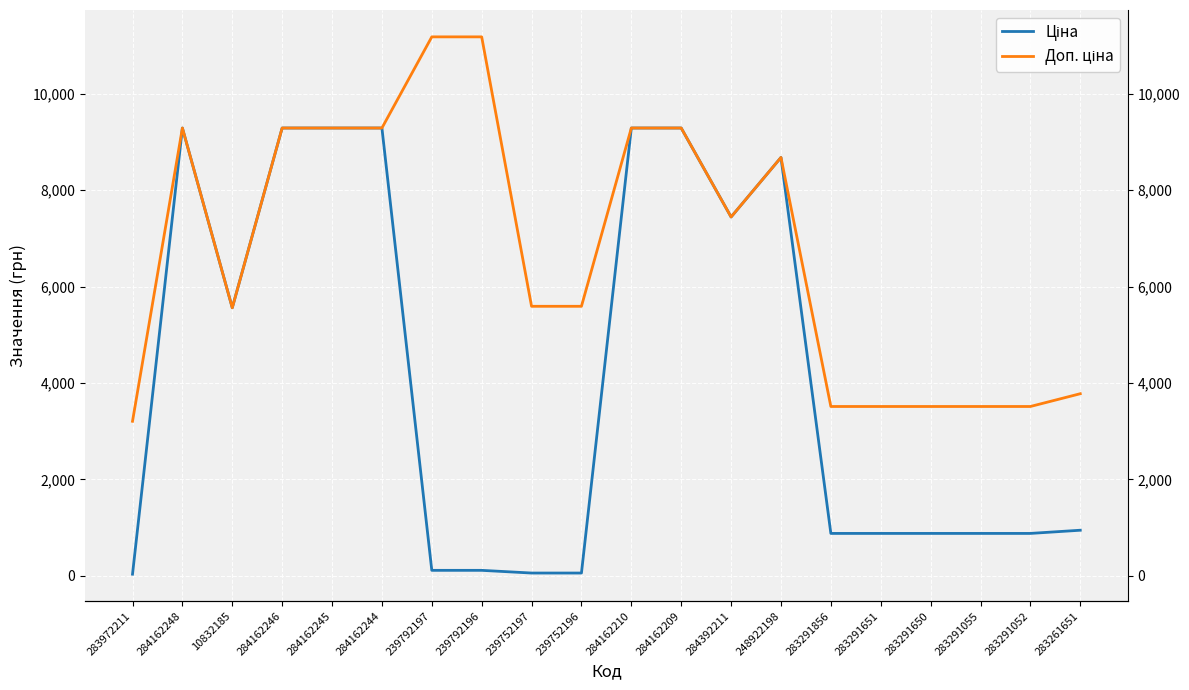

Reading right to left, list all the values displayed in this chart.

Ціна: 283261651=944.2	283291052=878.0	283291055=878.0	283291650=878.0	283291651=878.0	283291856=878.0	248922198=8679.5	284392211=7444.6	284162209=9290.5	284162210=9290.5	239752196=55.9	239752197=55.9	239792196=111.8	239792197=111.8	284162244=9290.5	284162245=9290.5	284162246=9290.5	10832185=5560.3	284162248=9290.5	283972211=32.0
Доп. ціна: 283261651=3777.0	283291052=3511.9	283291055=3511.9	283291650=3511.9	283291651=3511.9	283291856=3511.9	248922198=8679.5	284392211=7444.6	284162209=9290.5	284162210=9290.5	239752196=5591.0	239752197=5591.0	239792196=11182.0	239792197=11182.0	284162244=9290.5	284162245=9290.5	284162246=9290.5	10832185=5560.3	284162248=9290.5	283972211=3205.0